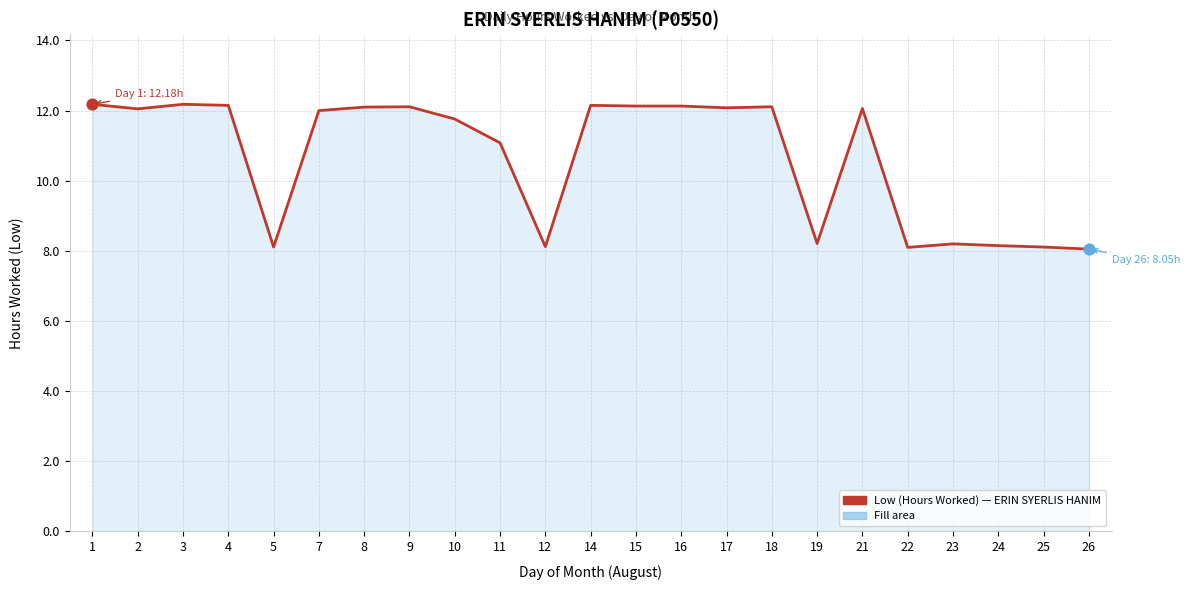

What is the ratio of the value at 19 to the value at 24?

1.0